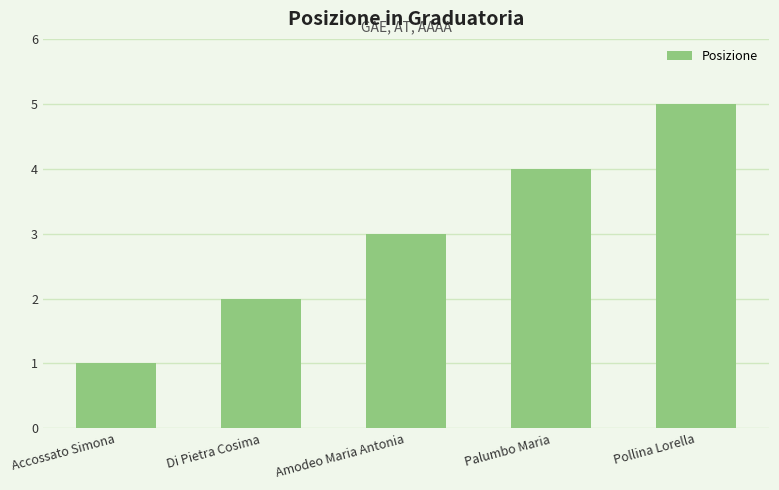

What is the difference between the values at Amodeo Maria Antonia and Di Pietra Cosima?

1